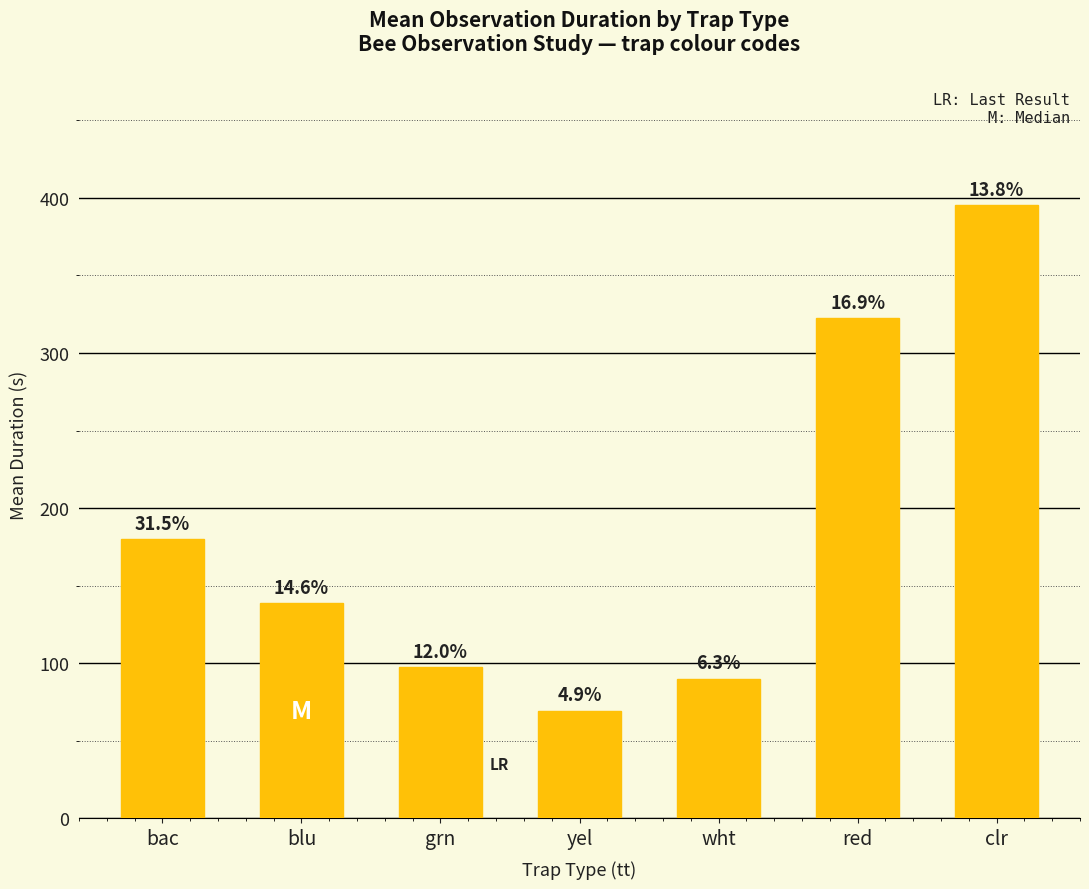

What is the smallest value displayed?

69.5